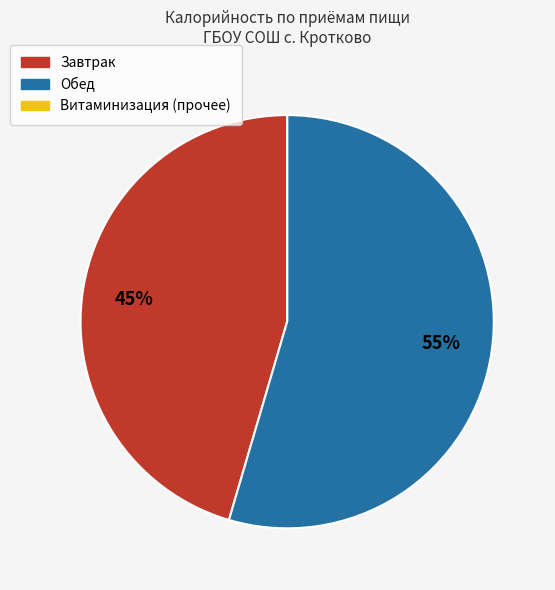

What percentage is the Завтрак slice, to the nearest percent?

45%